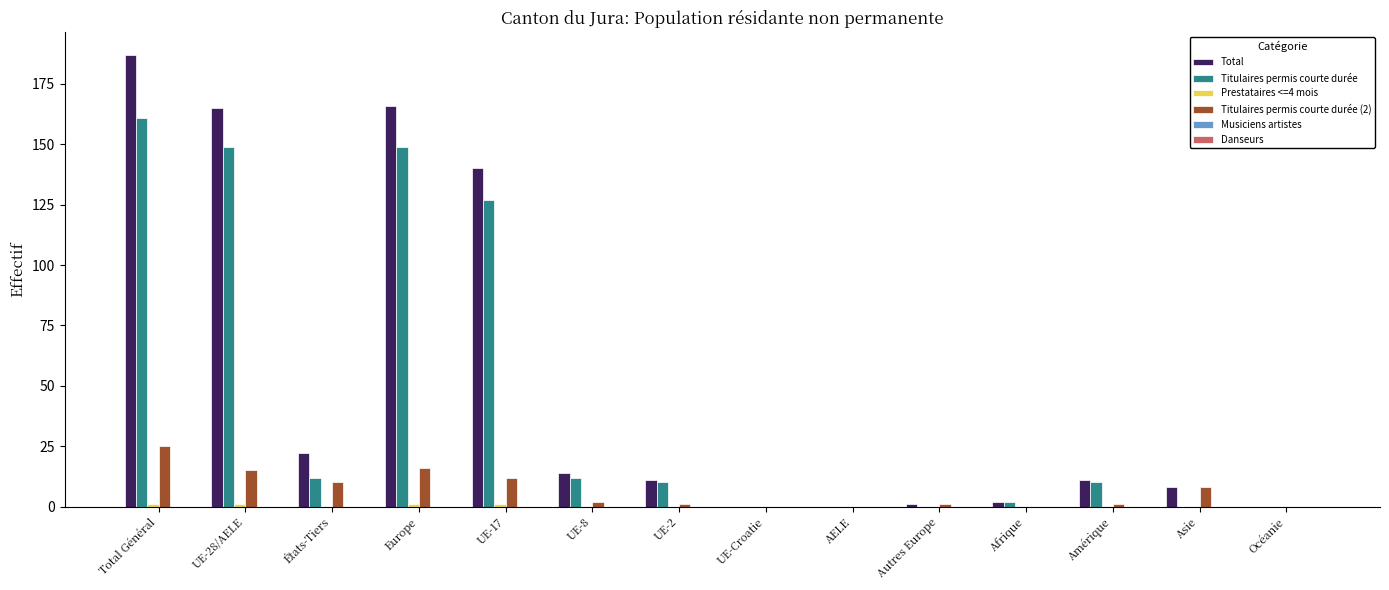

At which label is Titulaires permis courte durée closest to 80?

UE-17